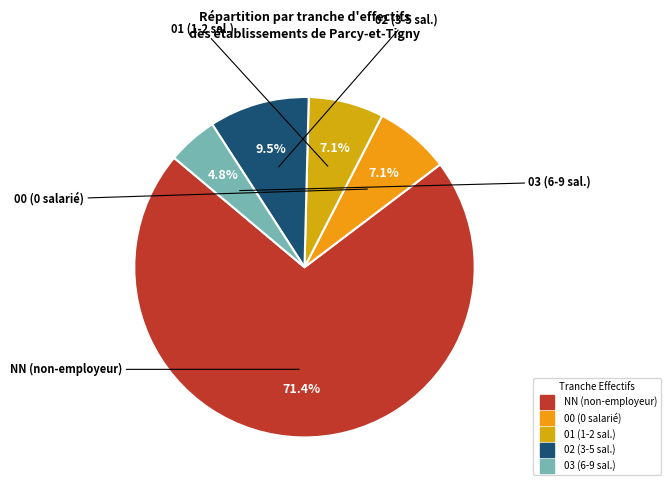

What is the majority slice?

NN